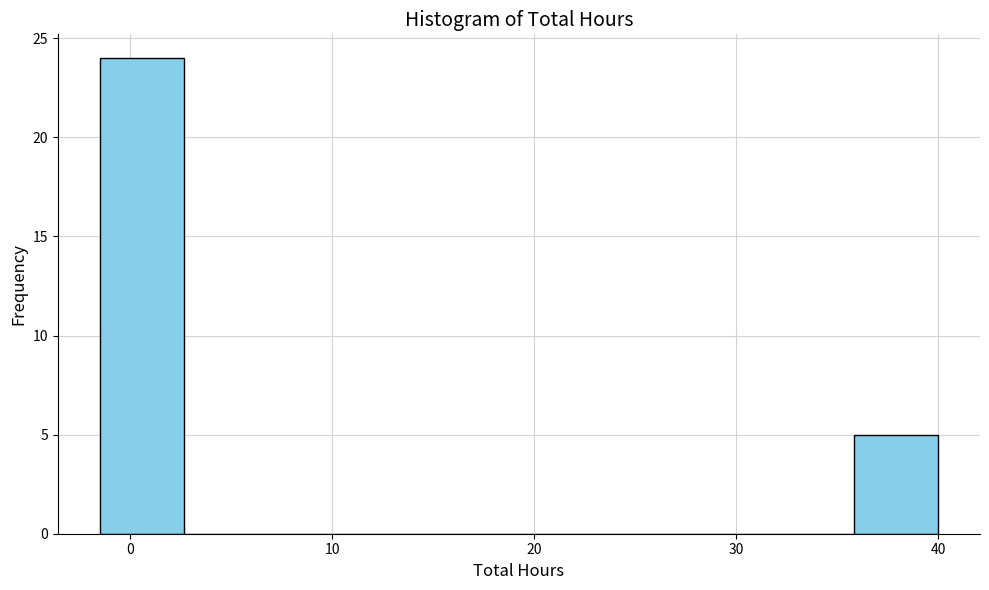

Reading left to right, transcribe this chart: for each bar, give the range it covers on the x-axis and its height. Neither the bar edges nor the heights are printed on the chart, so give them approximately, as read against the axes.

-1 to 3: 24
3 to 7: 0
7 to 11: 0
11 to 15: 0
15 to 19: 0
19 to 23: 0
23 to 28: 0
28 to 32: 0
32 to 36: 0
36 to 40: 5